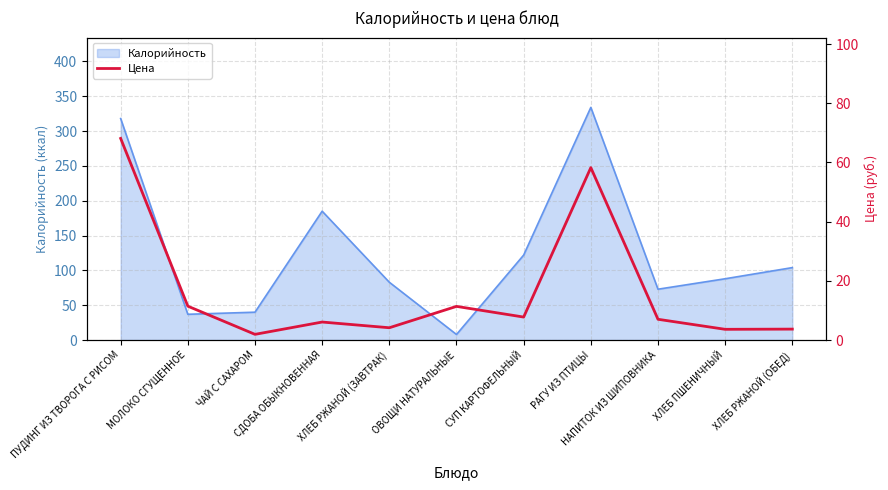

Reading left to right, what are all the values shown in this chart?

ПУДИНГ ИЗ ТВОРОГА С РИСОМ=68.1	МОЛОКО СГУЩЕННОЕ=11.4	ЧАЙ С САХАРОМ=1.9	СДОБА ОБЫКНОВЕННАЯ=6.1	ХЛЕБ РЖАНОЙ (ЗАВТРАК)=4.2	ОВОЩИ НАТУРАЛЬНЫЕ=11.4	СУП КАРТОФЕЛЬНЫЙ=7.8	РАГУ ИЗ ПТИЦЫ=58.3	НАПИТОК ИЗ ШИПОВНИКА=7.0	ХЛЕБ ПШЕНИЧНЫЙ=3.6	ХЛЕБ РЖАНОЙ (ОБЕД)=3.7